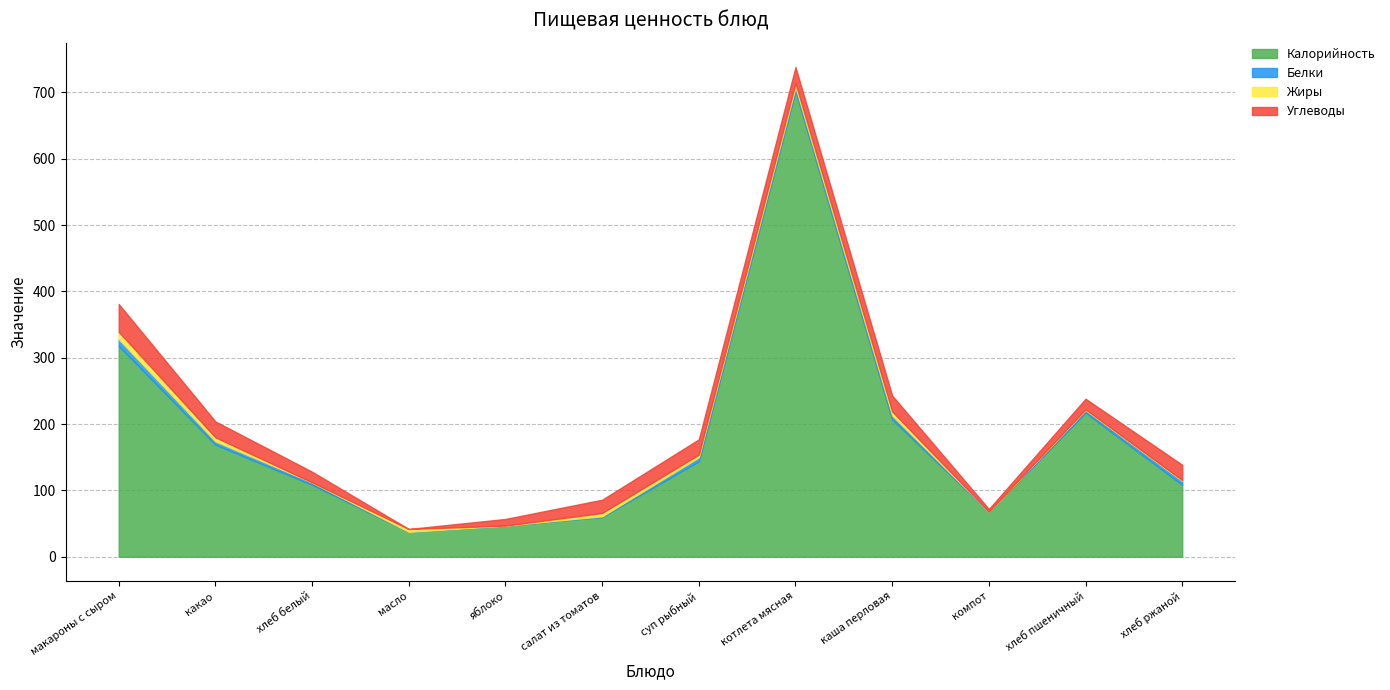

What is the value of the Углеводы point at the 6th from the left?

20.0